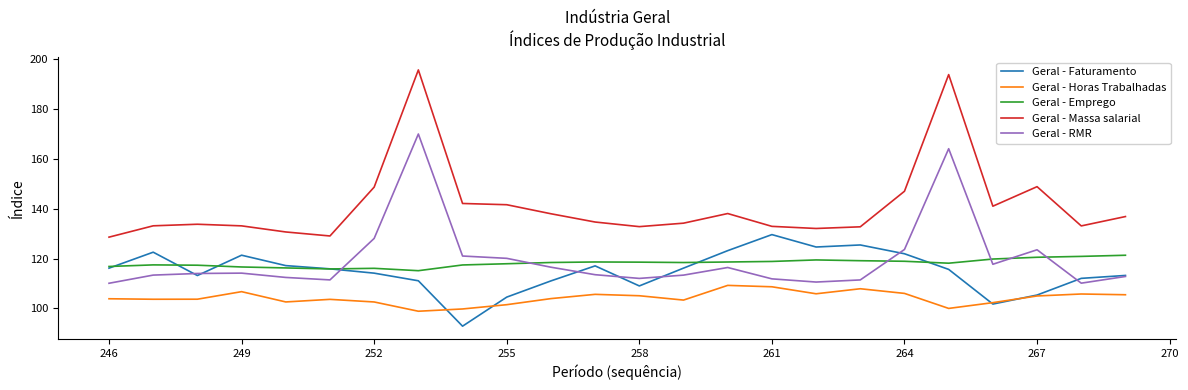

List the series in order of their peak value, highest first.

Geral - Massa salarial, Geral - RMR, Geral - Faturamento, Geral - Emprego, Geral - Horas Trabalhadas